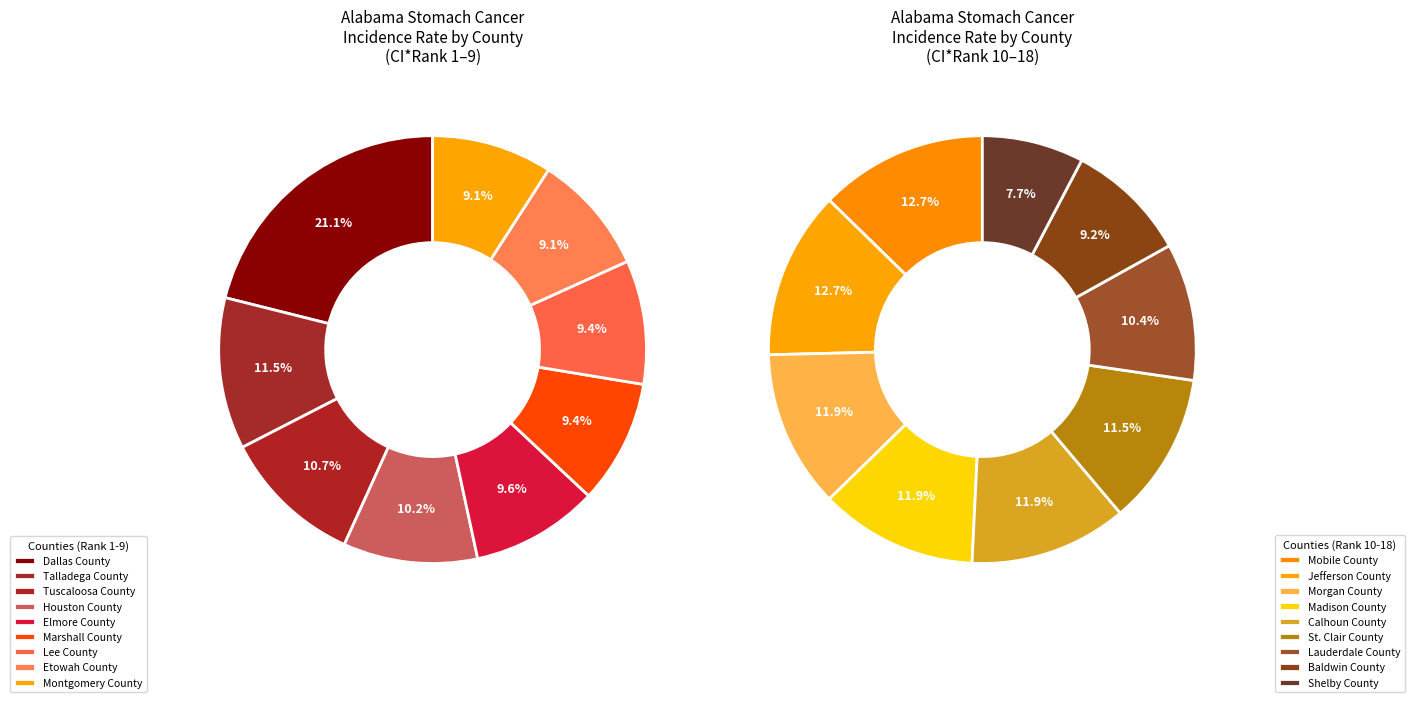

Is there a majority slice in this chart?

No